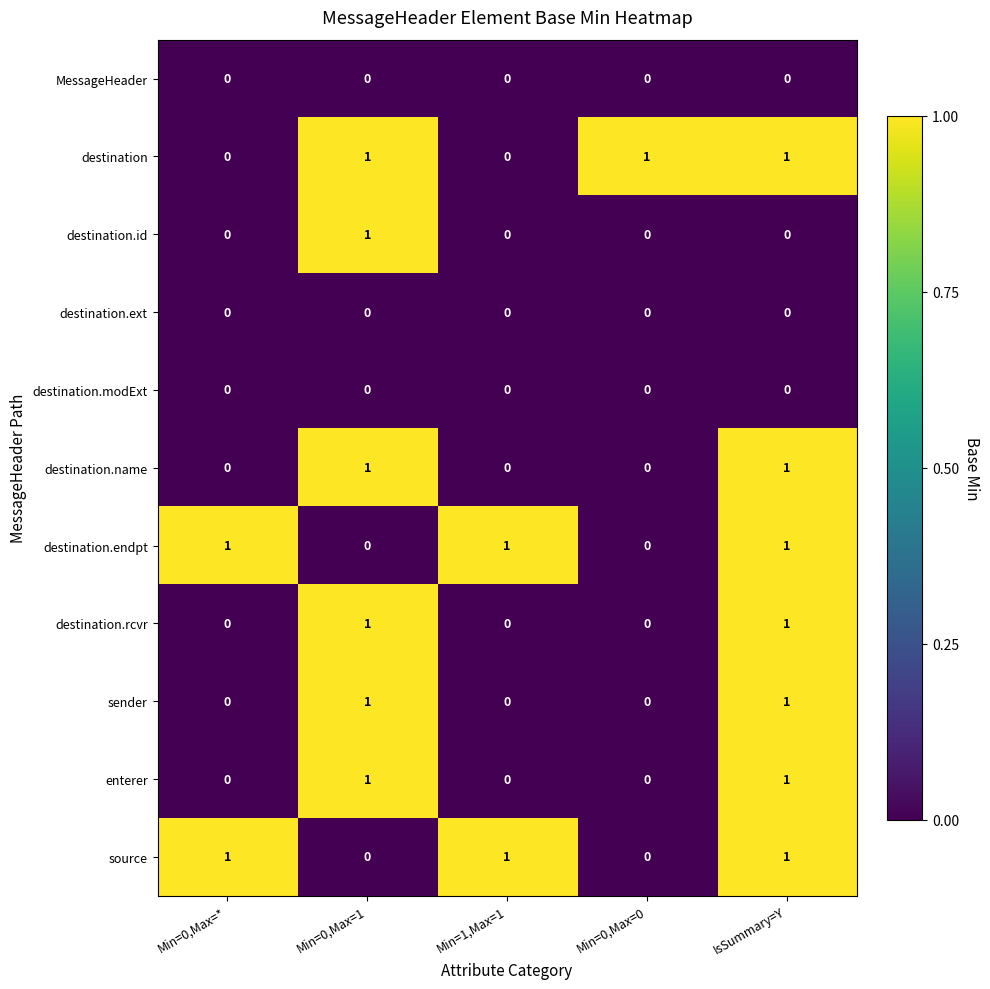

How many enterer values are between 0 and 1?

5